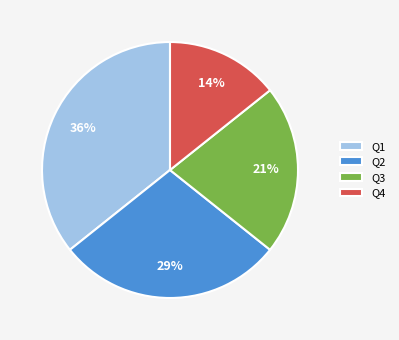

Is there a majority slice in this chart?

No